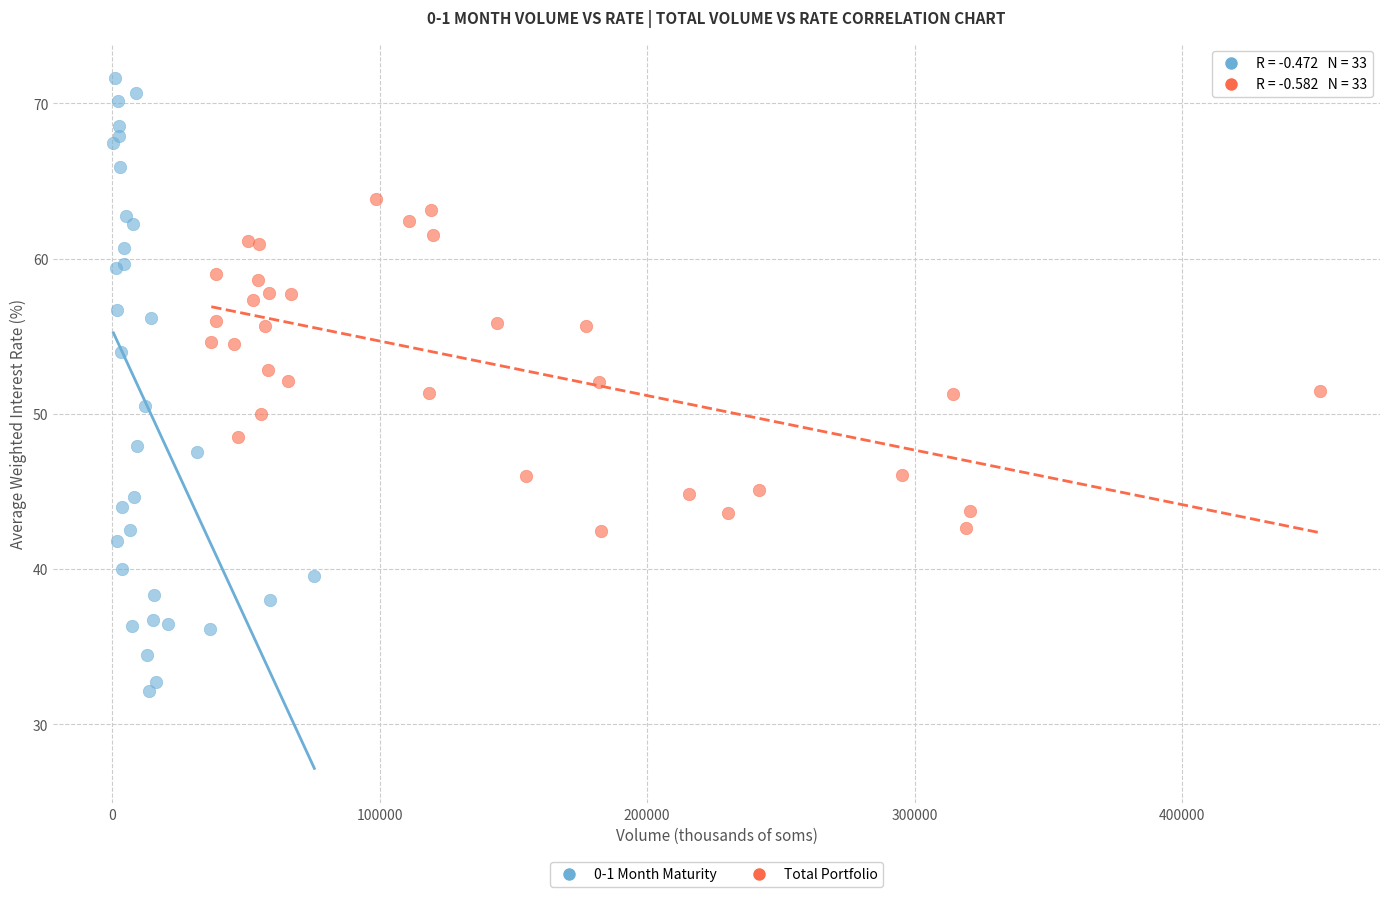

What are all the series names shown in the legend?

0-1 Month Maturity, Total Portfolio